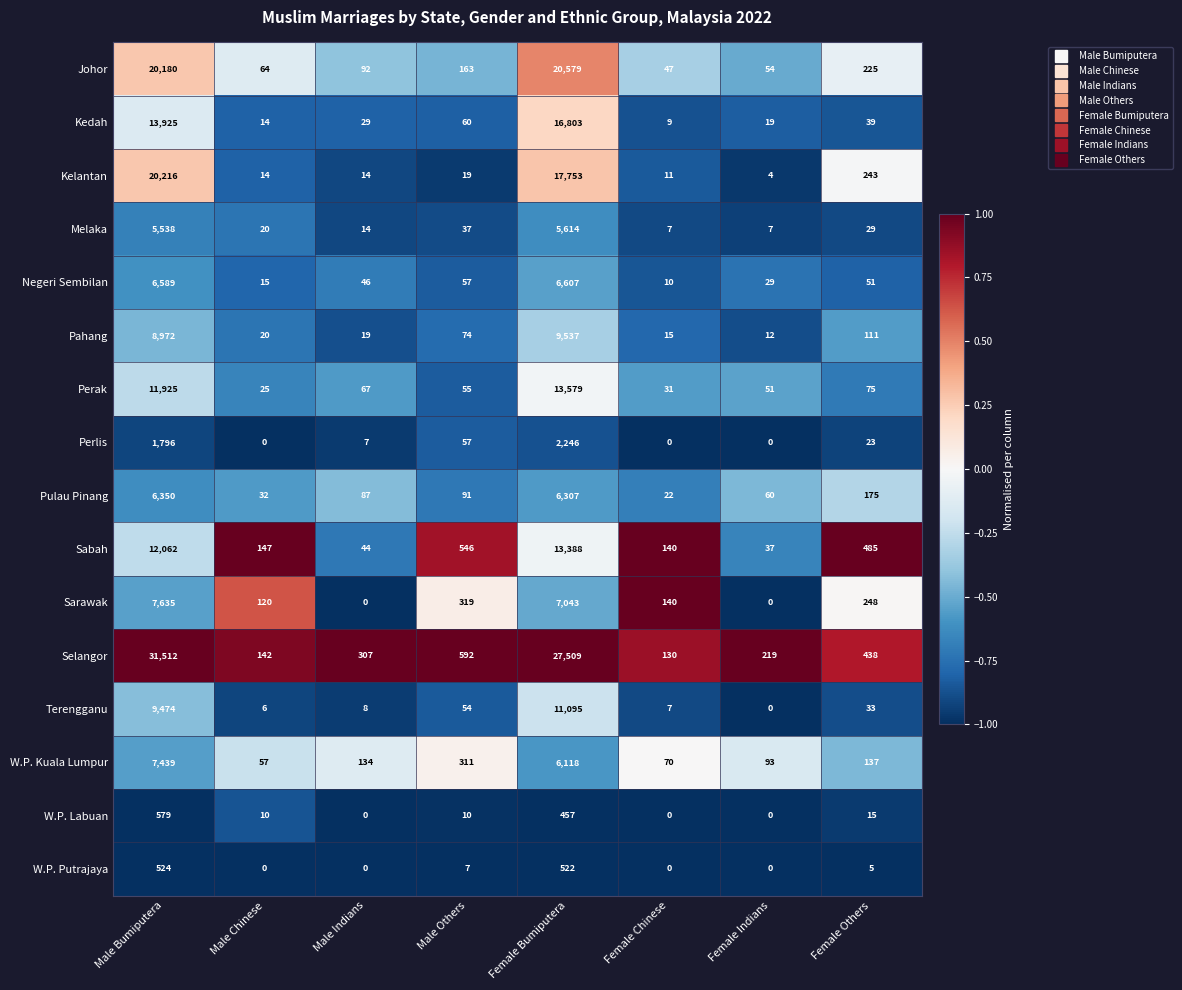

What is the difference between the second highest and second lowest values in the Kedah series?

13911